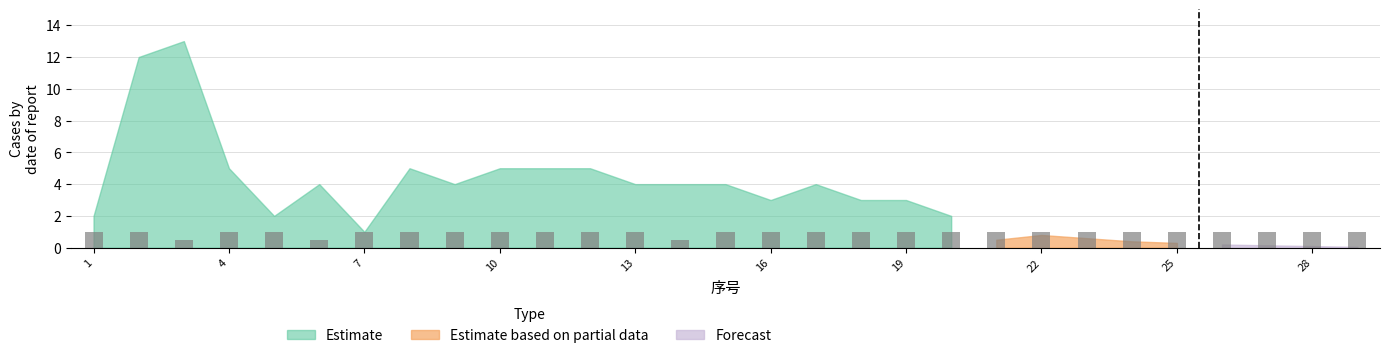

How many distinct data groups are displayed?

1